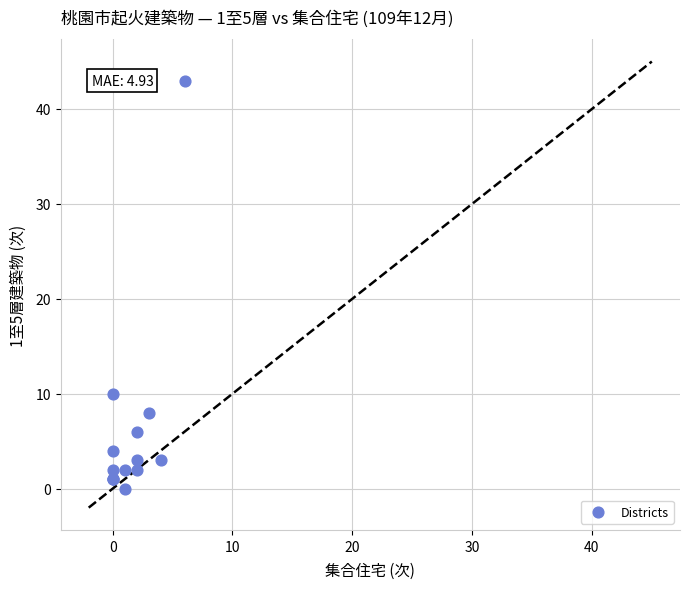

What Y value in the scatter plot is closest to 21?

10